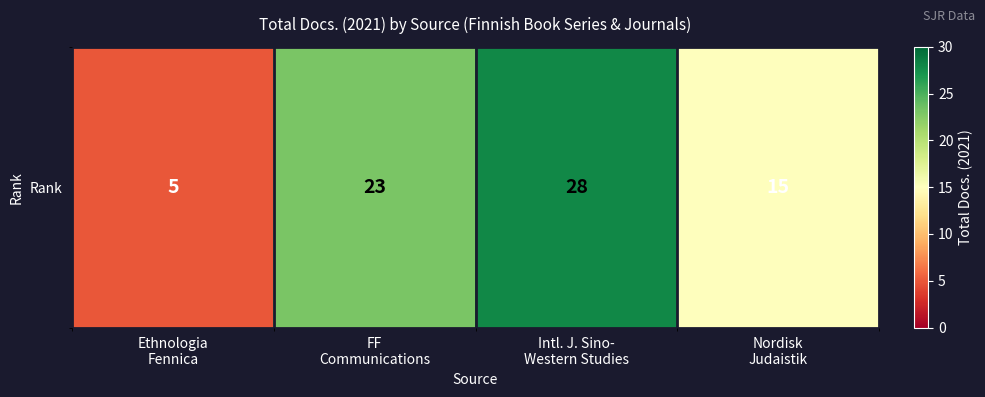

The chart shows a value of 10 at FF
Communications. True or false?

False